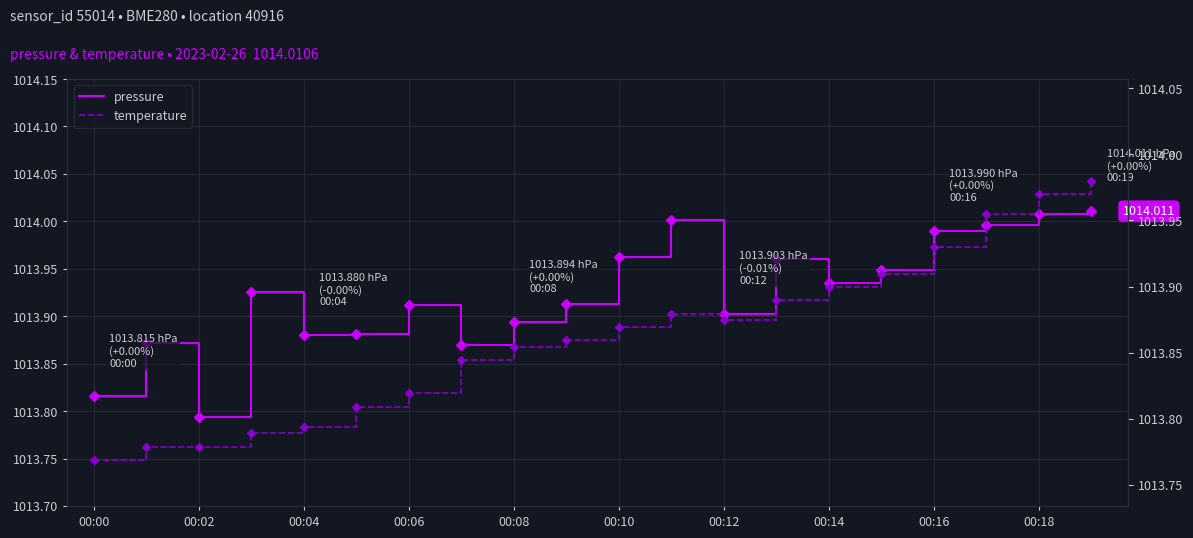

Which series has the largest range (max minus min)?

temperature